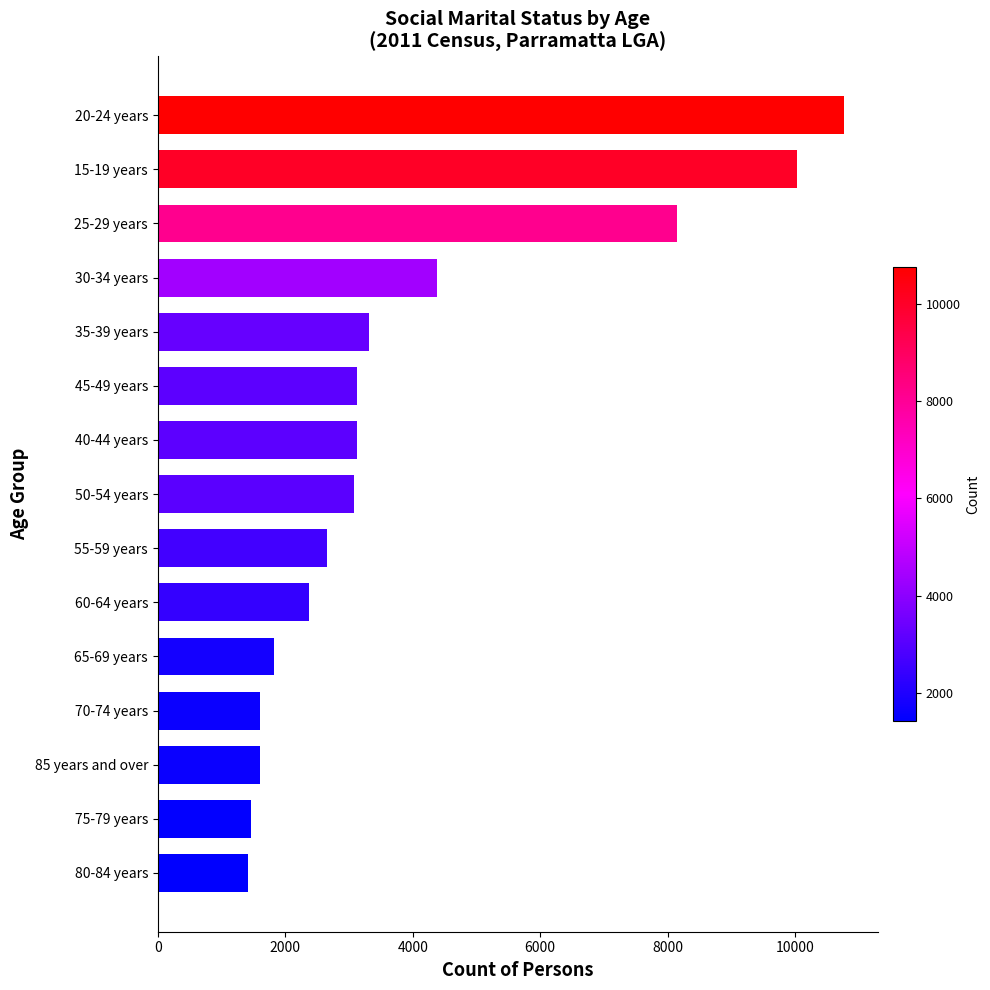

How many bars are there in total?

15